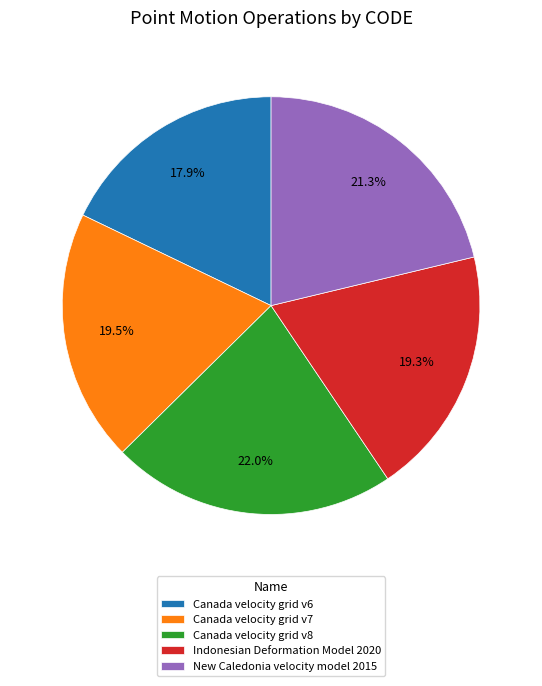

To the nearest percent, what portion does Canada velocity grid v6 represent?

18%